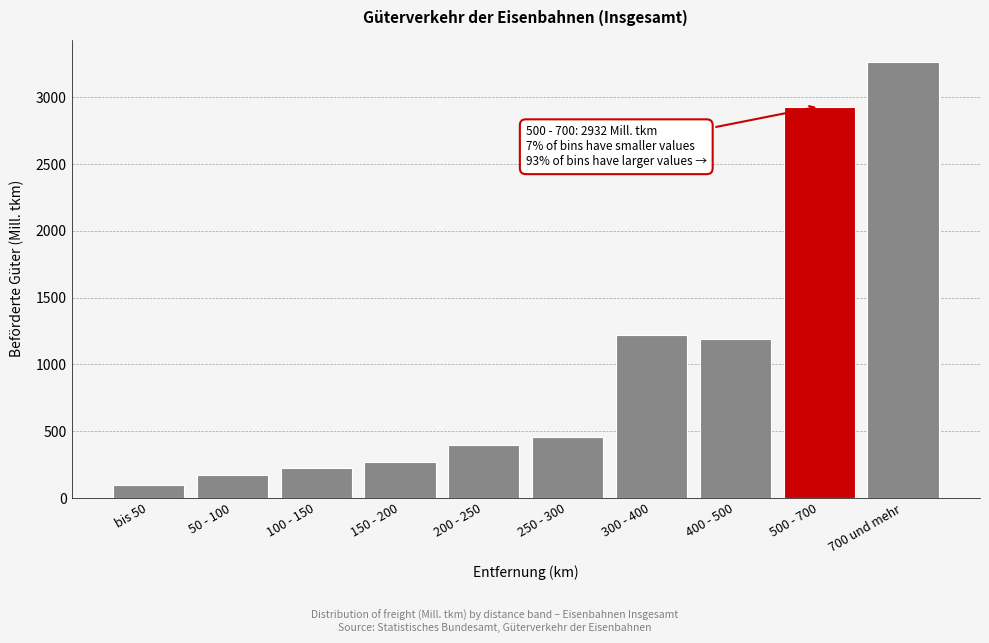

Reading left to right, transcribe all the data shown in this chart.

bis 50=101	50 - 100=174	100 - 150=226	150 - 200=269	200 - 250=395	250 - 300=460	300 - 400=1223	400 - 500=1194	500 - 700=2932	700 und mehr=3269